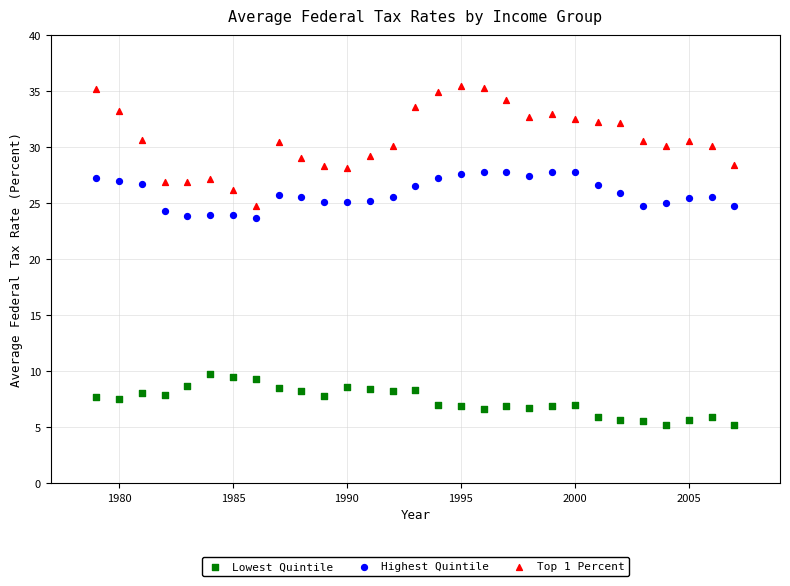

Across all data points, what is the range of X values (max minus min)?

28.0